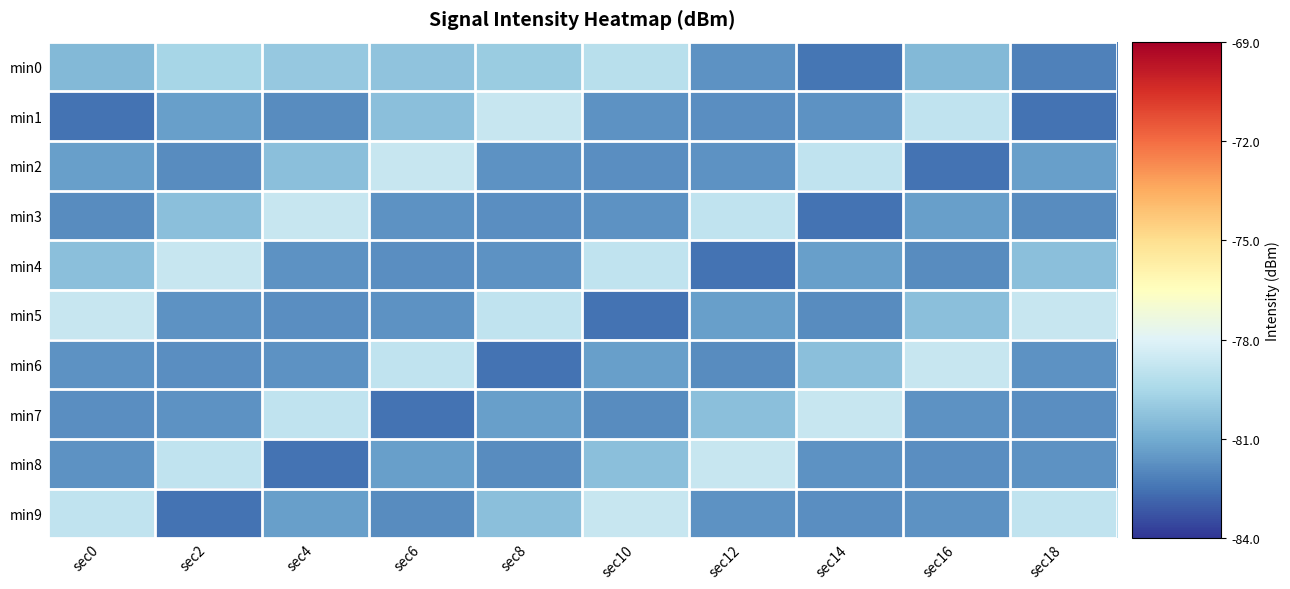

At how many categories does at least one series exceed -80?

10